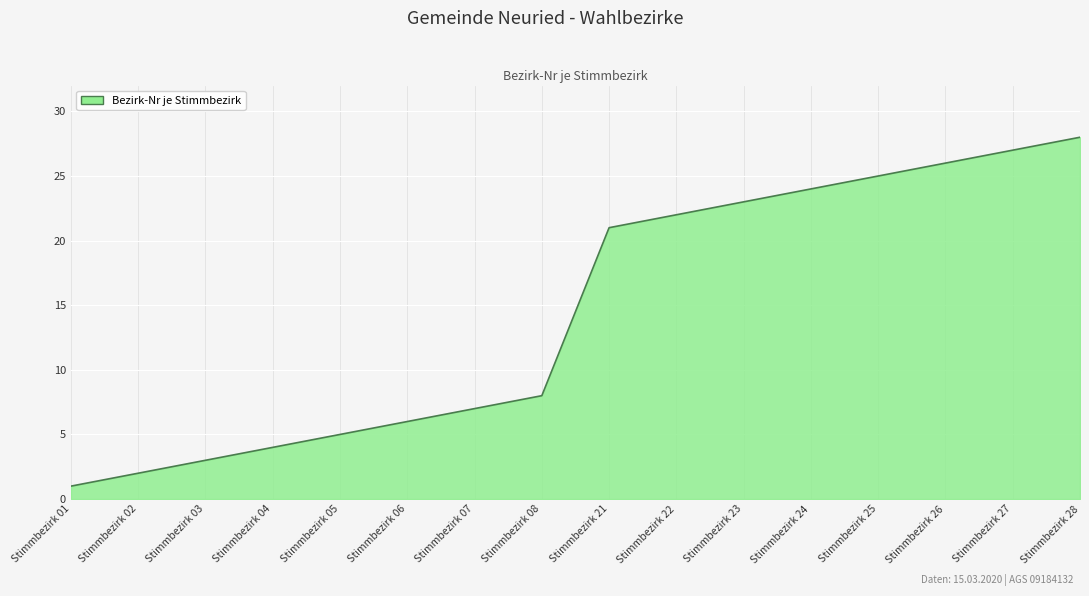

Reading left to right, what are all the values shown in this chart?

Stimmbezirk 01=1	Stimmbezirk 02=2	Stimmbezirk 03=3	Stimmbezirk 04=4	Stimmbezirk 05=5	Stimmbezirk 06=6	Stimmbezirk 07=7	Stimmbezirk 08=8	Stimmbezirk 21=21	Stimmbezirk 22=22	Stimmbezirk 23=23	Stimmbezirk 24=24	Stimmbezirk 25=25	Stimmbezirk 26=26	Stimmbezirk 27=27	Stimmbezirk 28=28